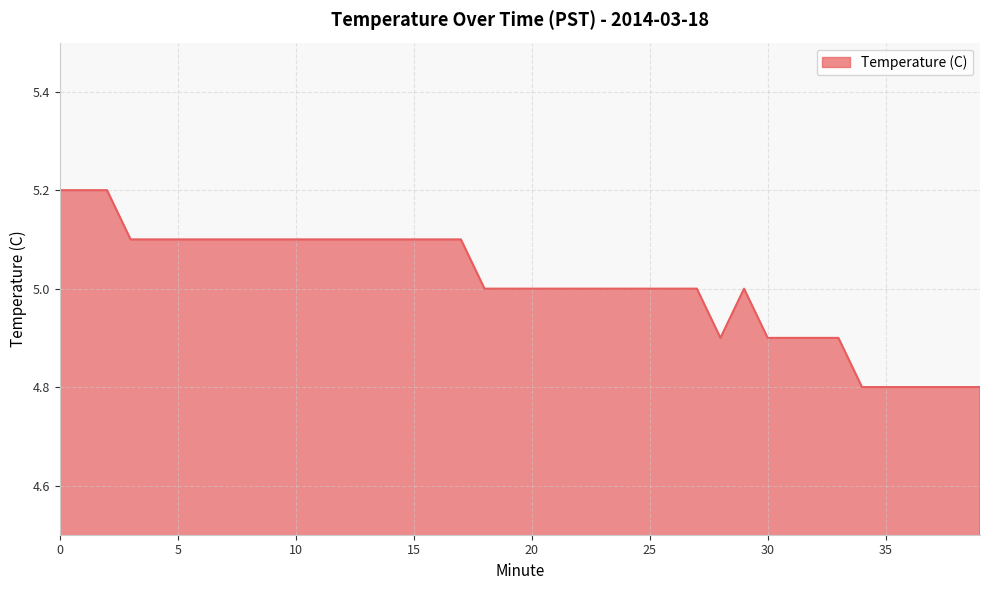

What is the difference between the maximum and minimum values?

0.4